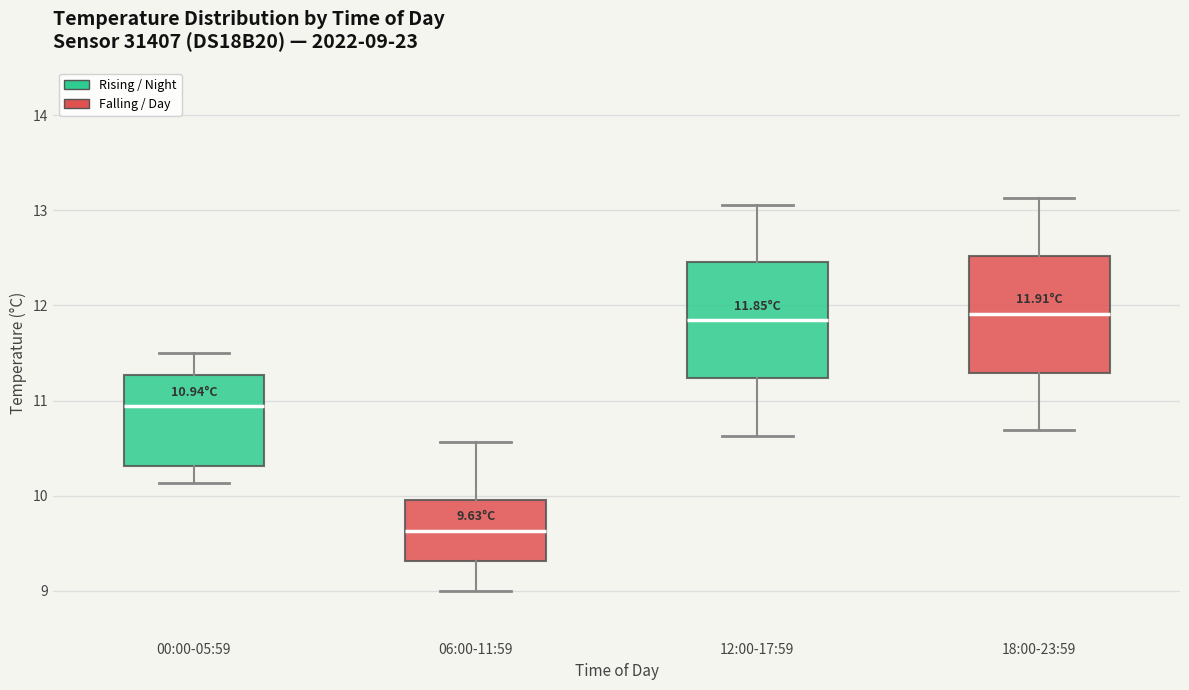

Which box's median line is the lowest?

06:00-11:59